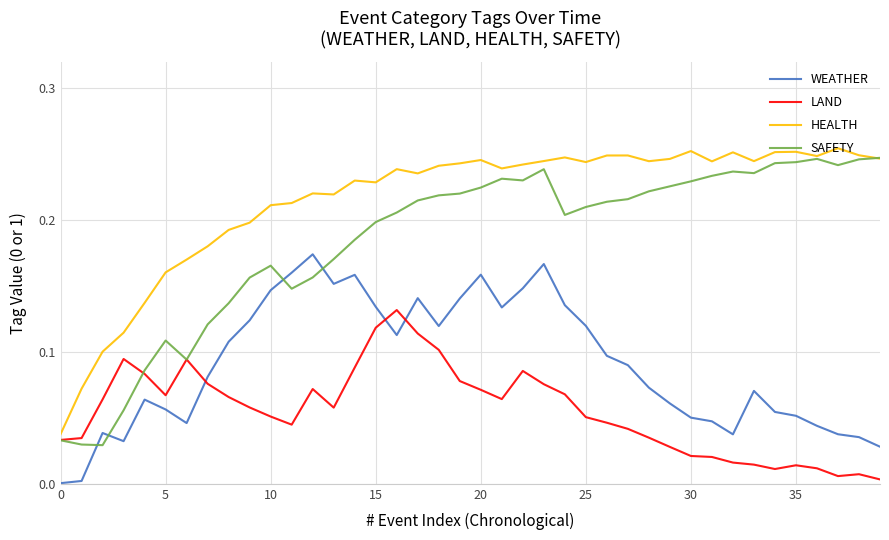

What are all the series names shown in the legend?

WEATHER, LAND, HEALTH, SAFETY